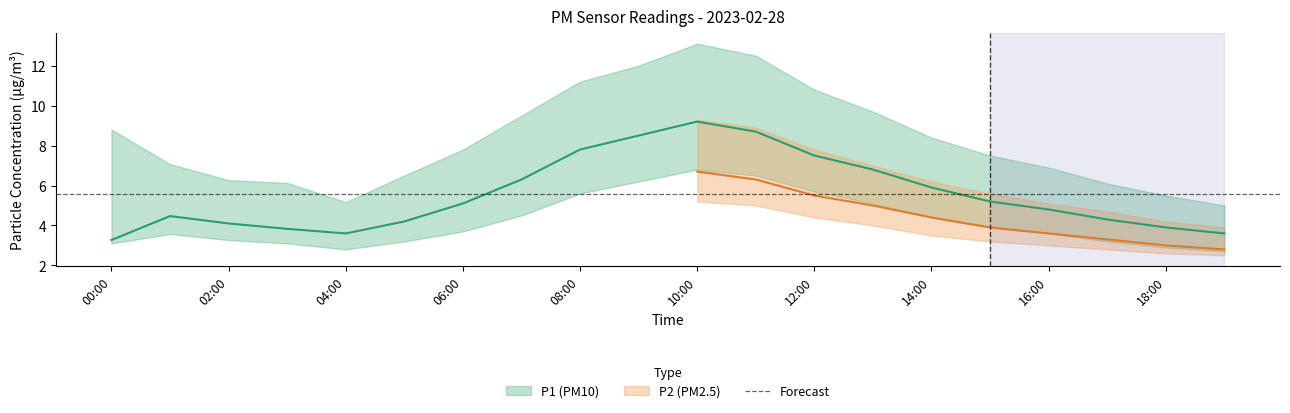

What is the difference between the maximum and minimum values in the P1_upper series?

8.1